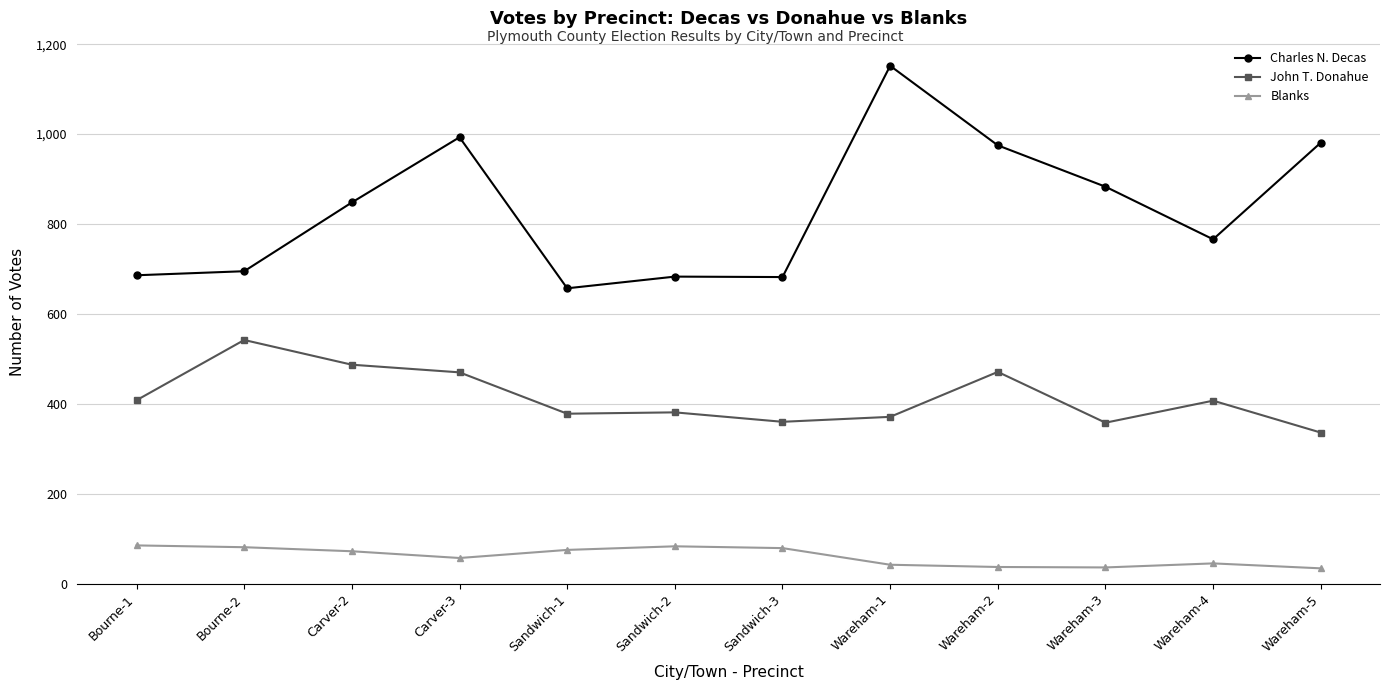

Rank the series by their average value, from lowest to highest.

Blanks, John T. Donahue, Charles N. Decas